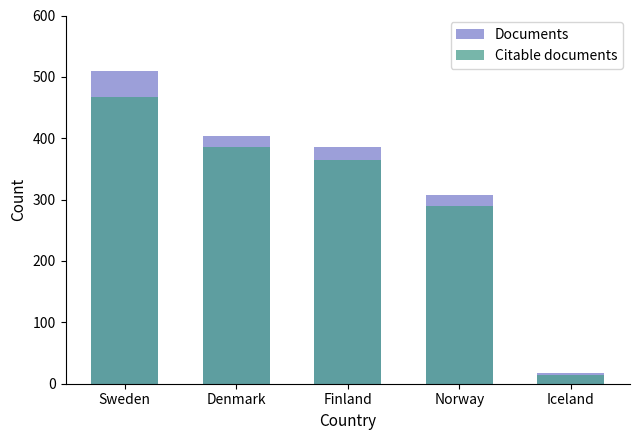

At which category is the sum across all series the highest?

Sweden